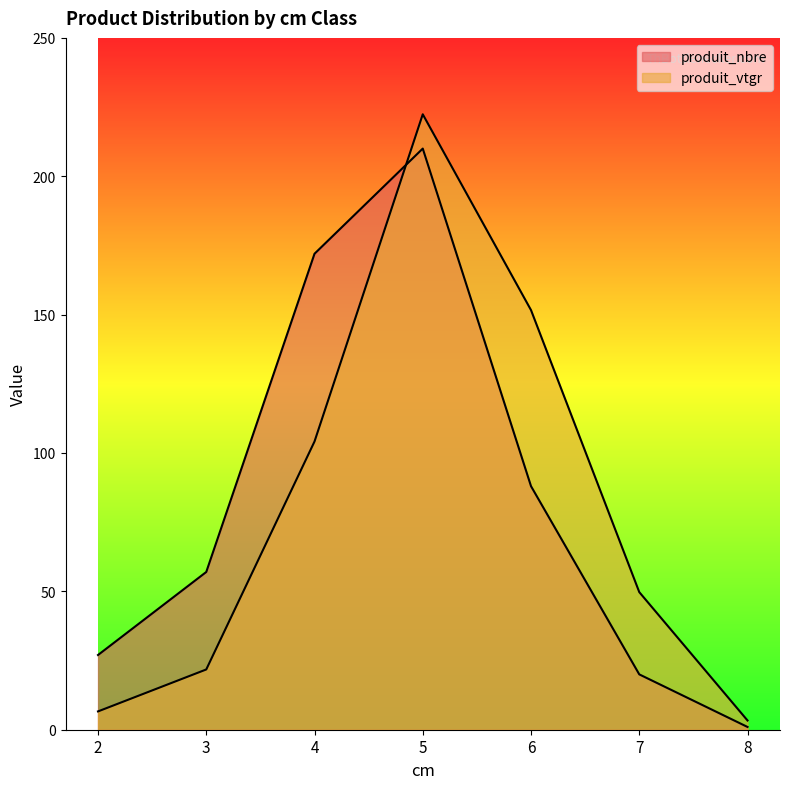

Which series has the largest total across all categories?

produit_nbre